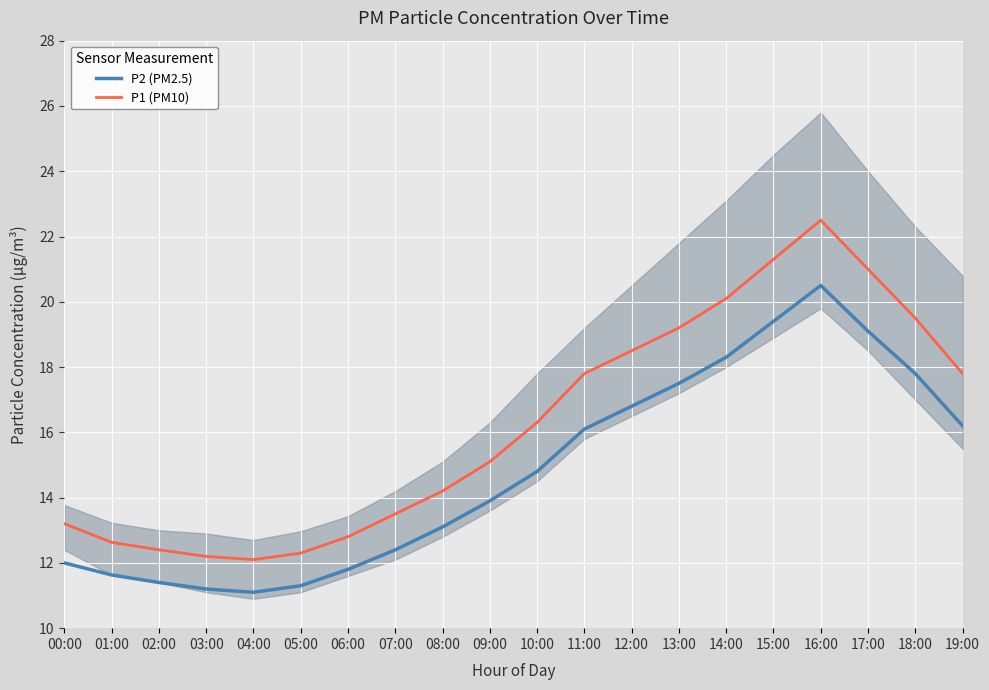

How many interior local peaks does the P2 (PM2.5) series have?

1